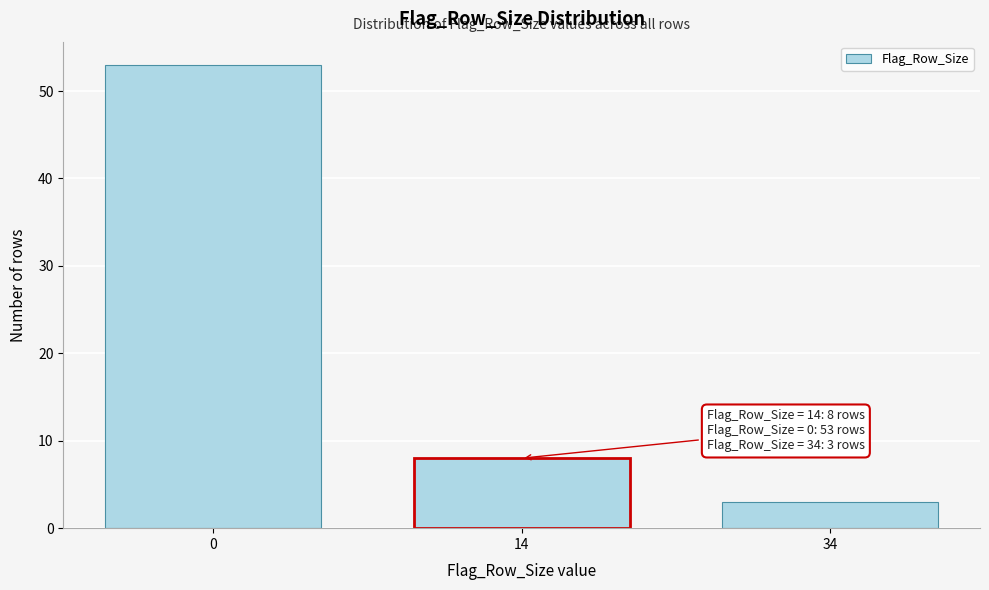

Reading right to left, extract all data points from this chart.

34=3	14=8	0=53